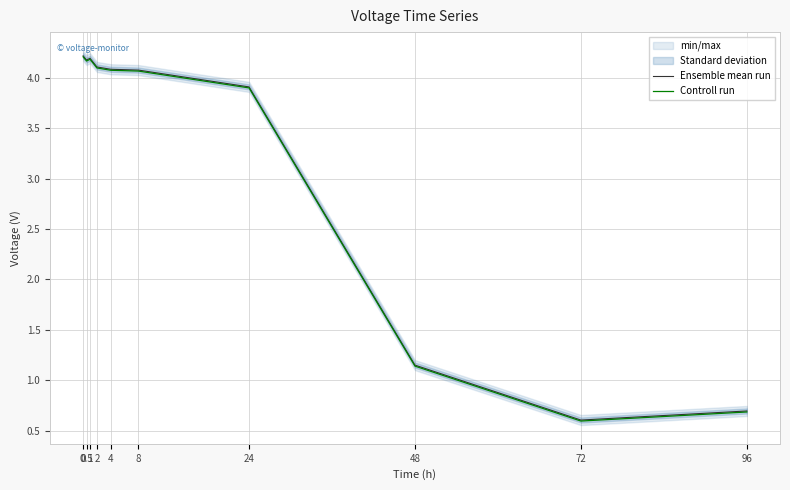

True or false: Controll run and Ensemble mean run cross at least once.

False